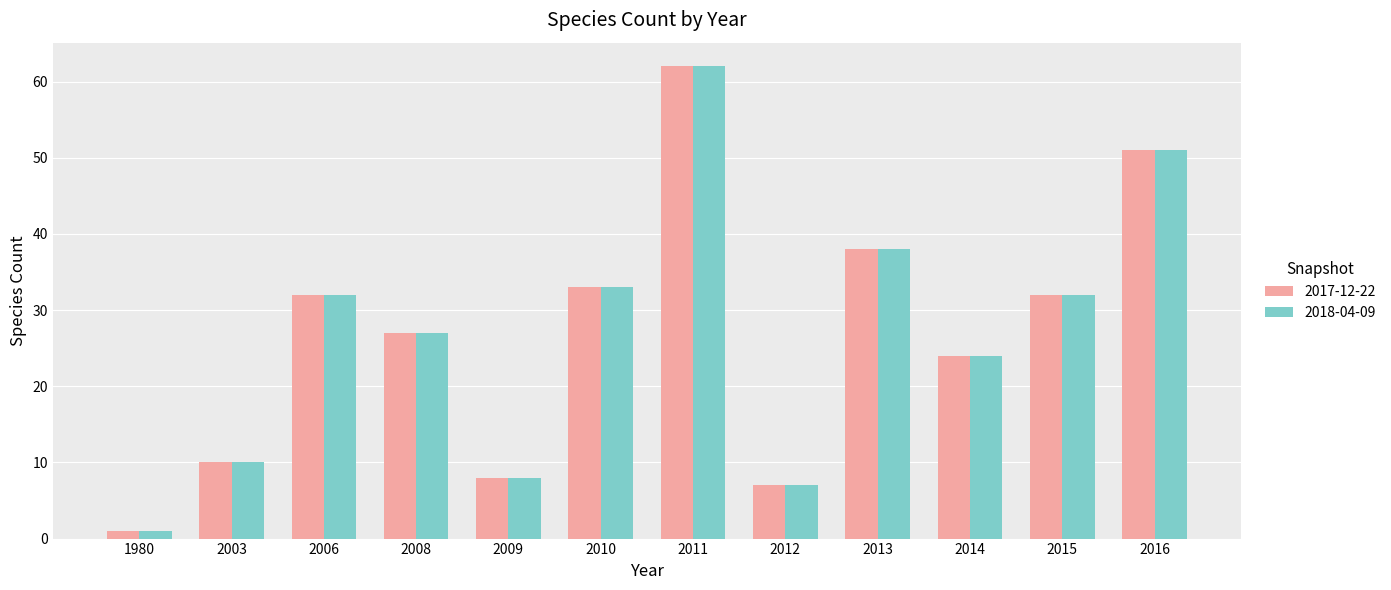

What is the sum of the 2017-12-22 values at 2009 and 2006?

40